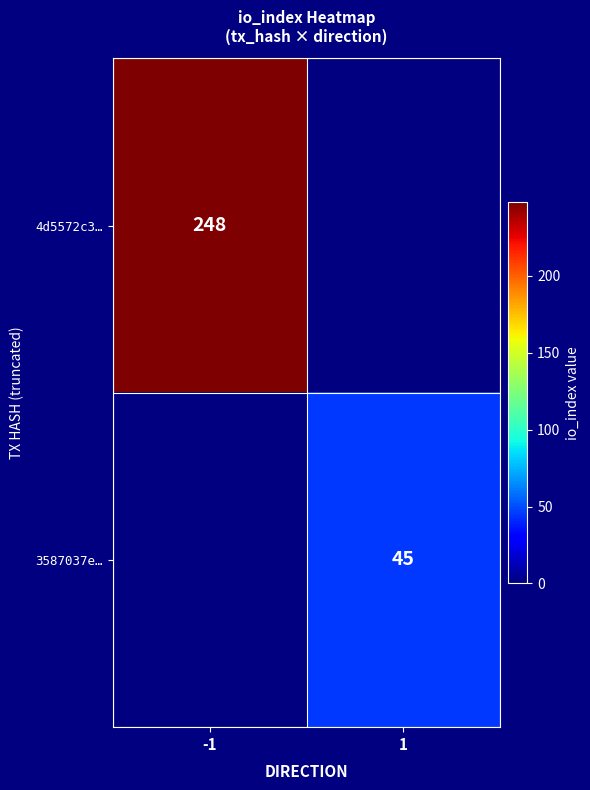

Is the value of 3587037e… at 1 greater than the value of 4d5572c3… at -1?

No